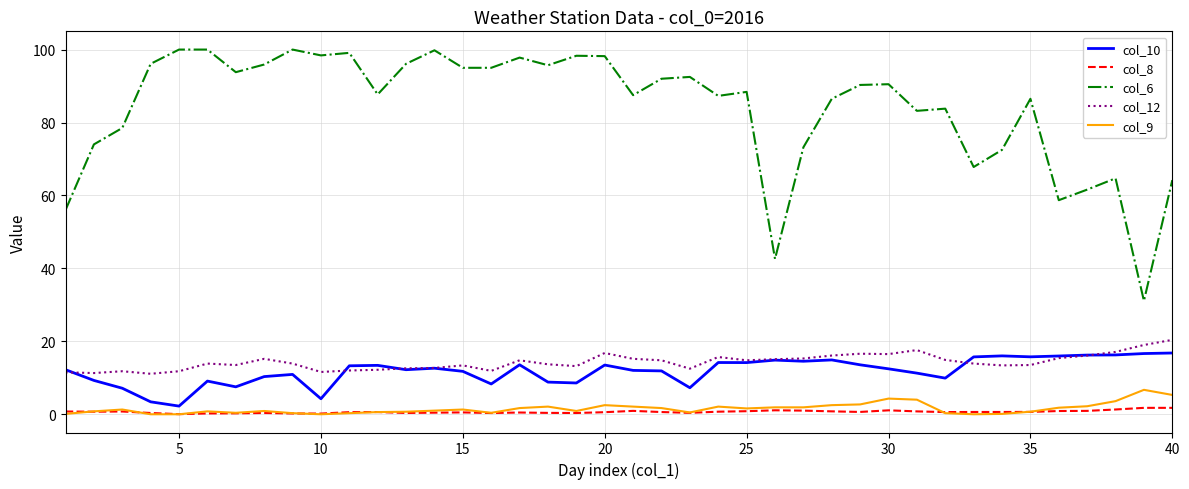

True or false: col_12 and col_9 cross at least once.

False